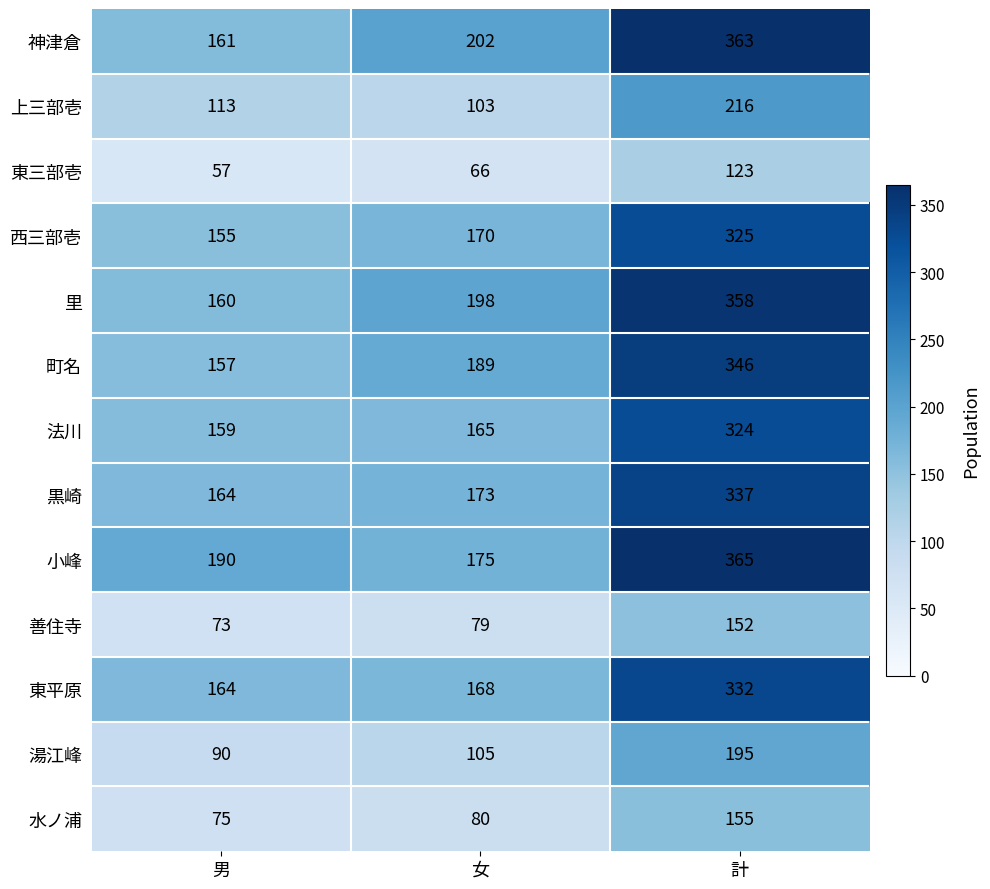

At 計, list the series in order from largest to smallest.

小峰, 神津倉, 里, 町名, 黒崎, 東平原, 西三部壱, 法川, 上三部壱, 湯江峰, 水ノ浦, 善住寺, 東三部壱